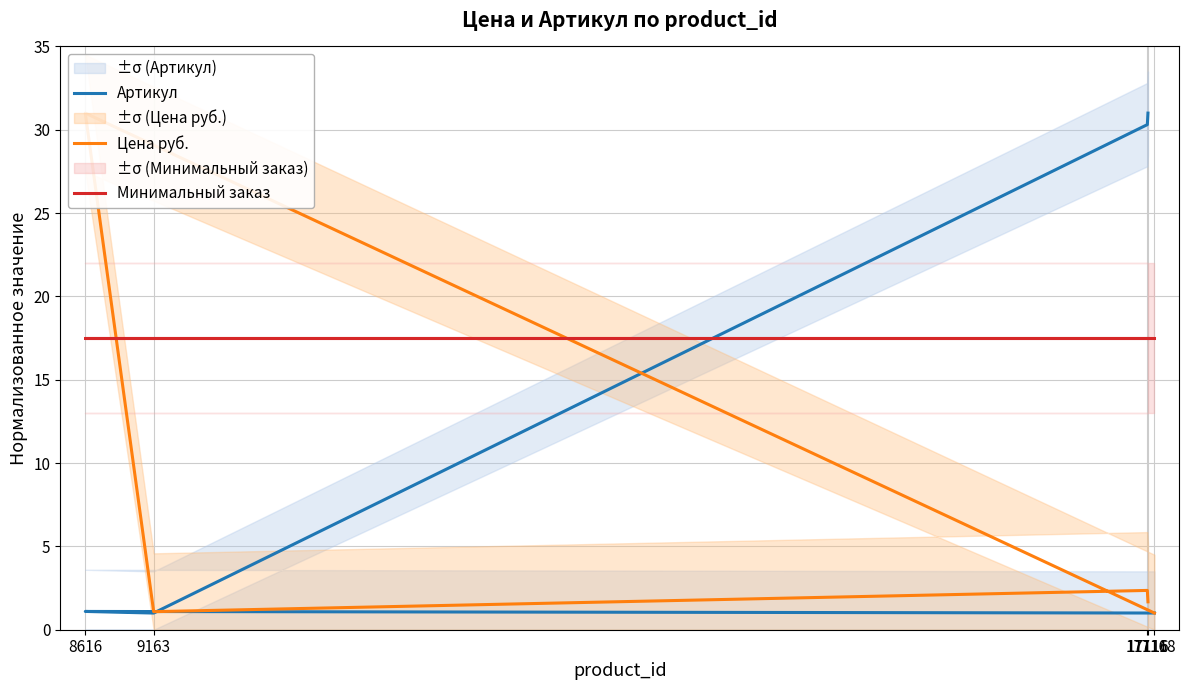

True or false: Артикул has more than 0 points higher than both neighbors.

True